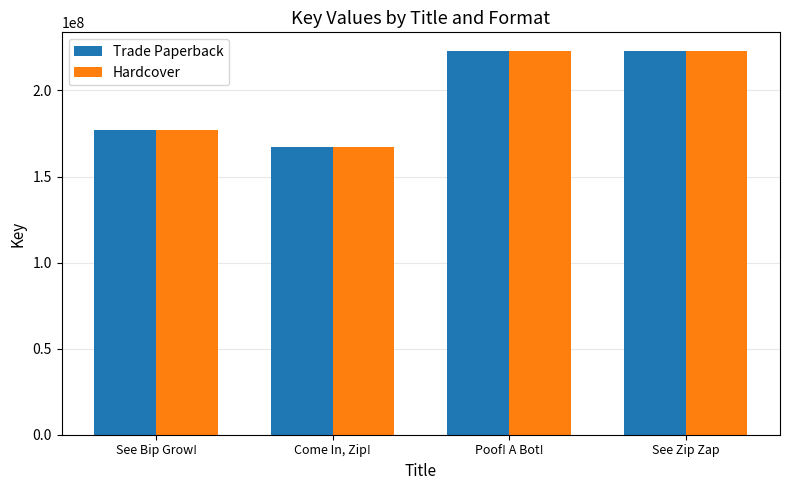

Rank the categories by Hardcover value from lowest to highest.

Come In, Zip!, See Bip Grow!, See Zip Zap, Poof! A Bot!